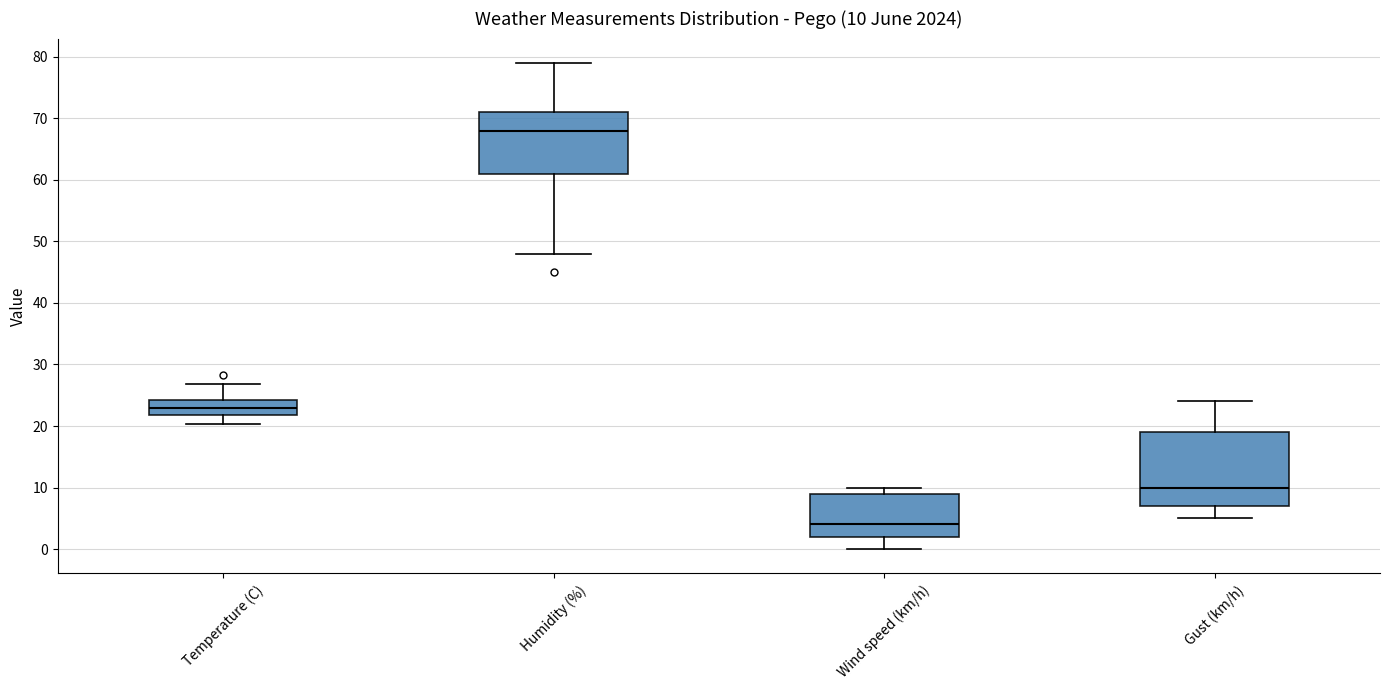

Comparing the boxes themselves (not the whiskers), which one is the tallest?

Gust (km/h)